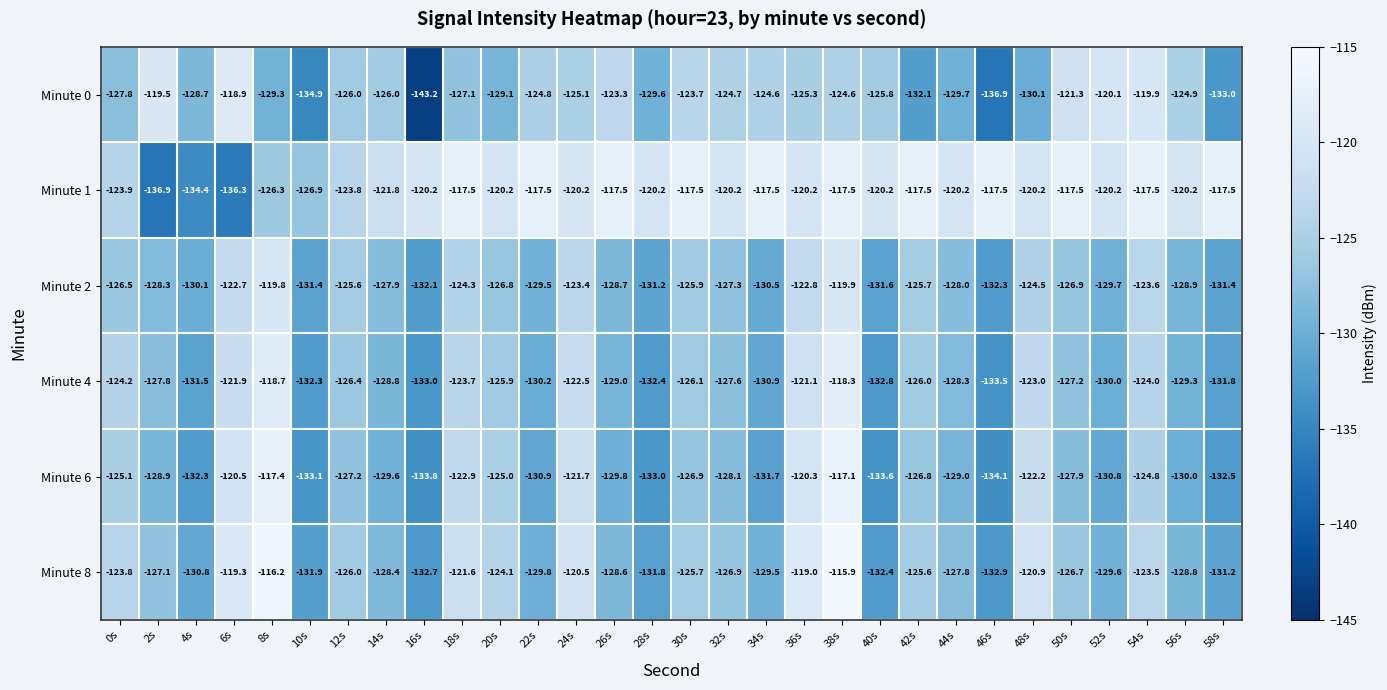

What is the difference between the maximum and second lowest values in the Minute 0 series?

18.0